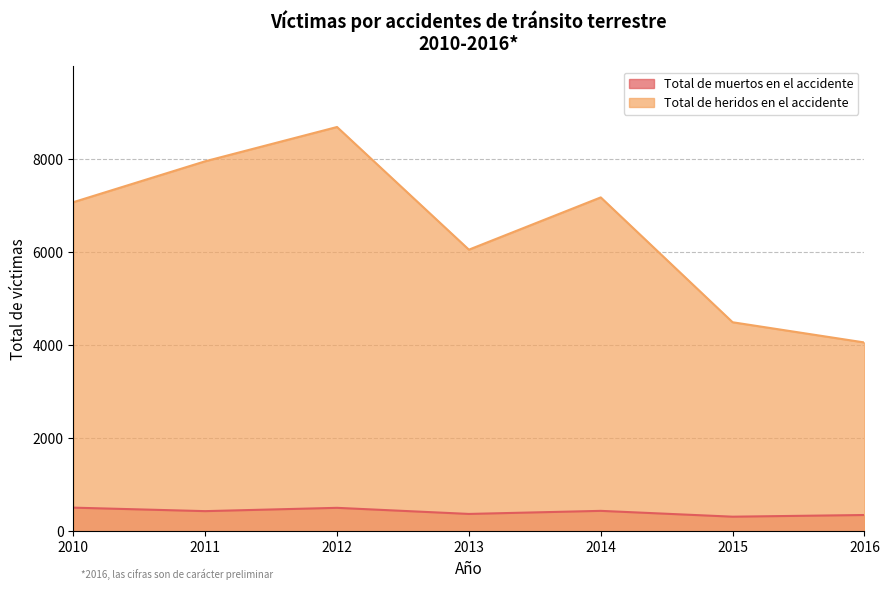

True or false: Total de muertos en el accidente has more than 1 interior local peaks.

True